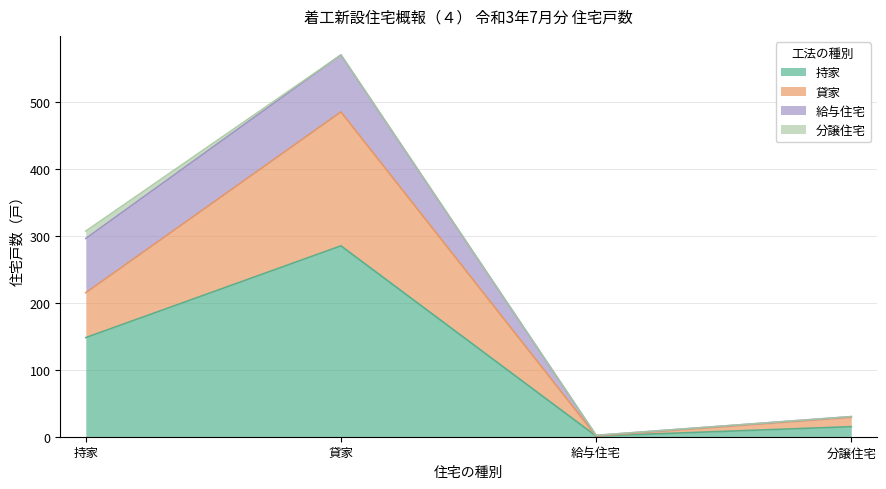

True or false: 持家 and 貸家 intersect in this chart.

False